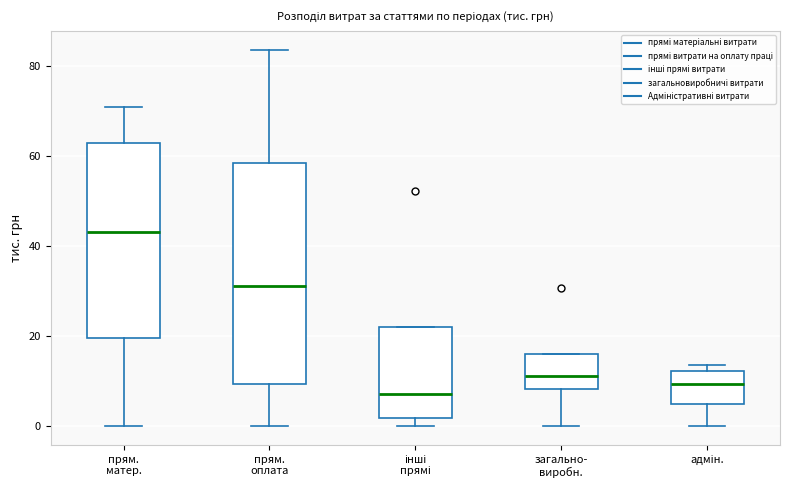

Which box has the highest median line?

прям. матер.